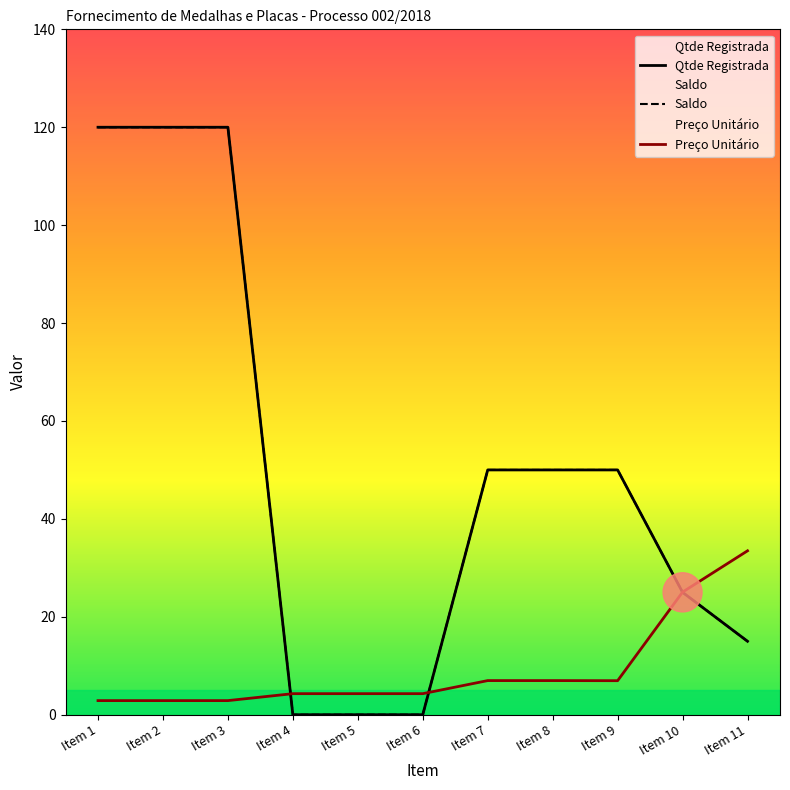

Between which two adjacent categories do Saldo and Preço Unitário first intersect?

Item 3 and Item 4